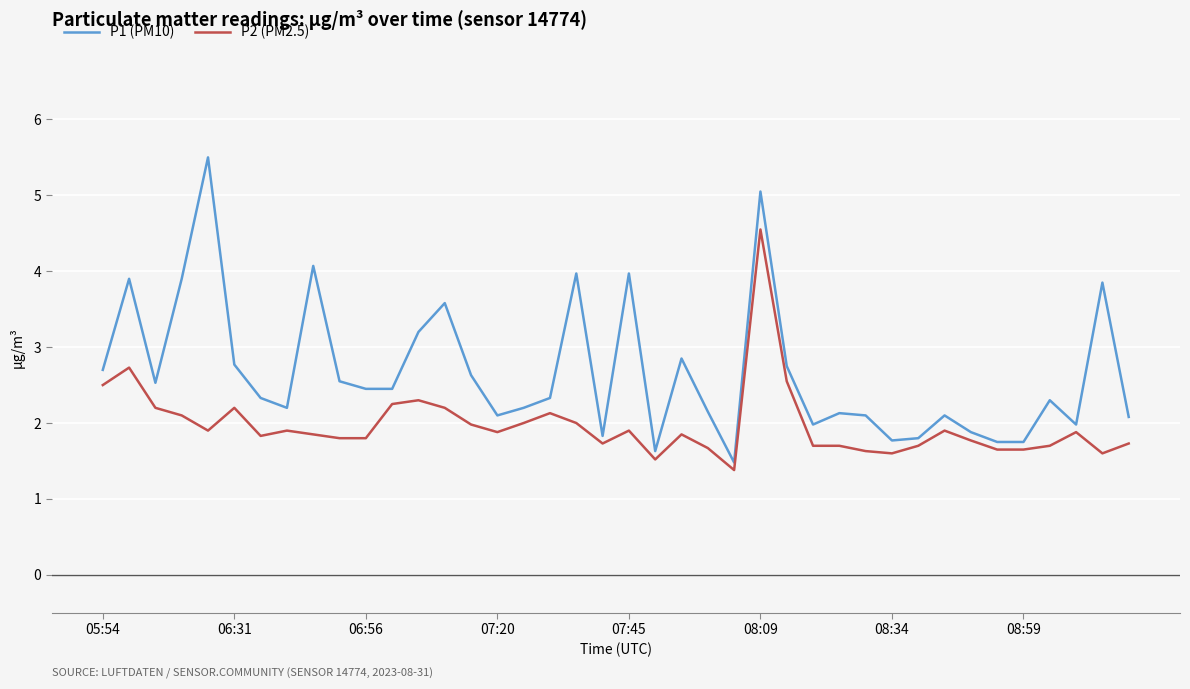

True or false: P1 (PM10) and P2 (PM2.5) cross at least once.

False